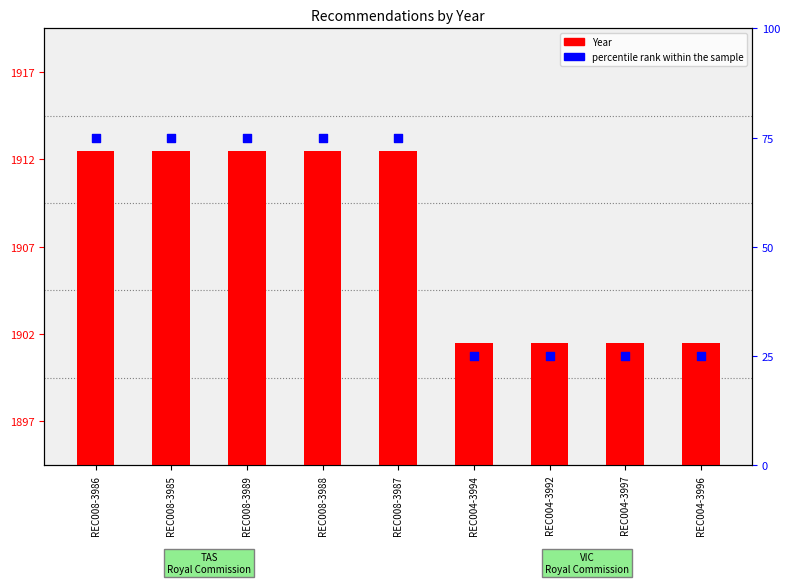

Which series reaches the maximum Y coordinate?

percentile rank within the sample